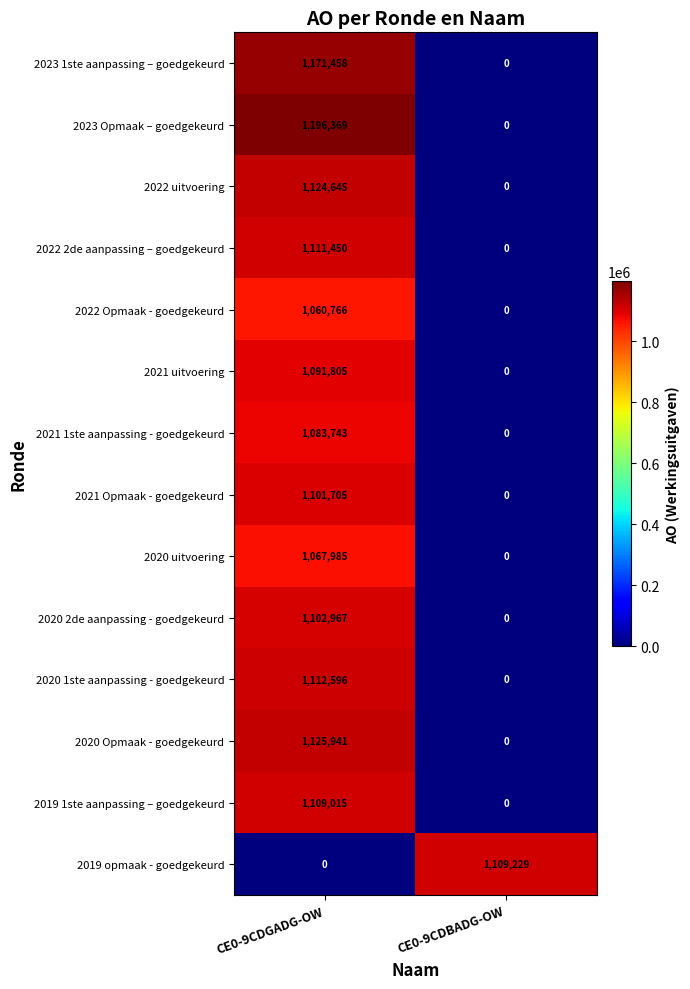

Is it true that 2022 uitvoering equals 566259 at CE0-9CDBADG-OW?

False